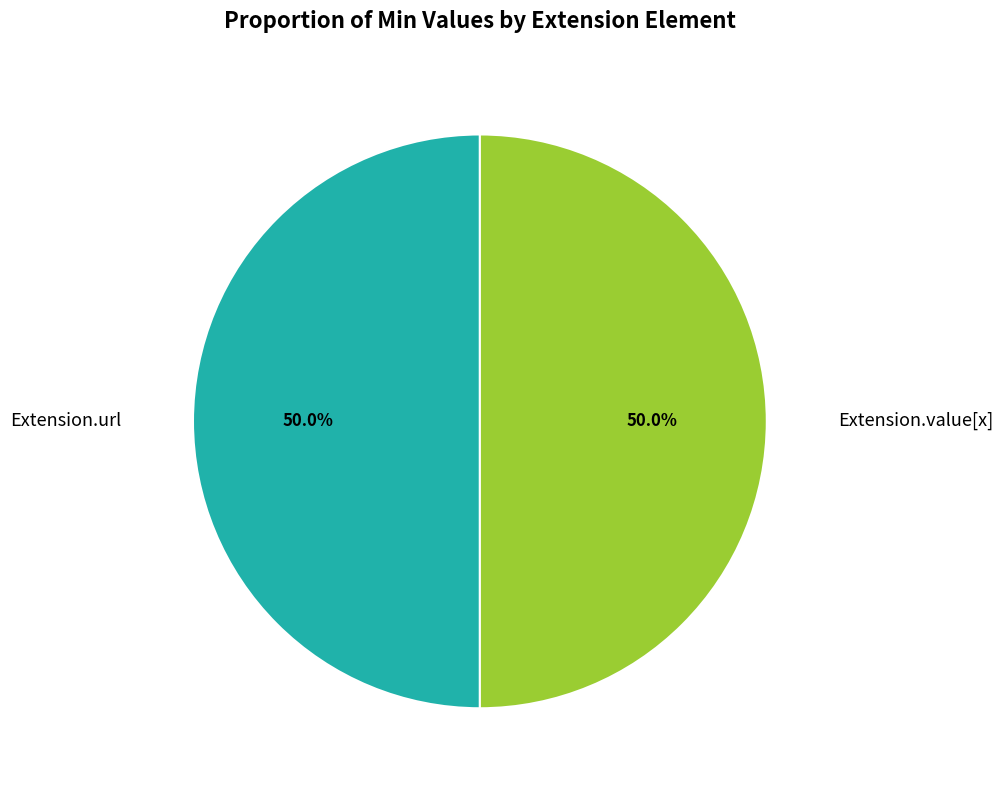

Combined, what portion of the pie is Extension.value[x] and Extension.url?

100.0%